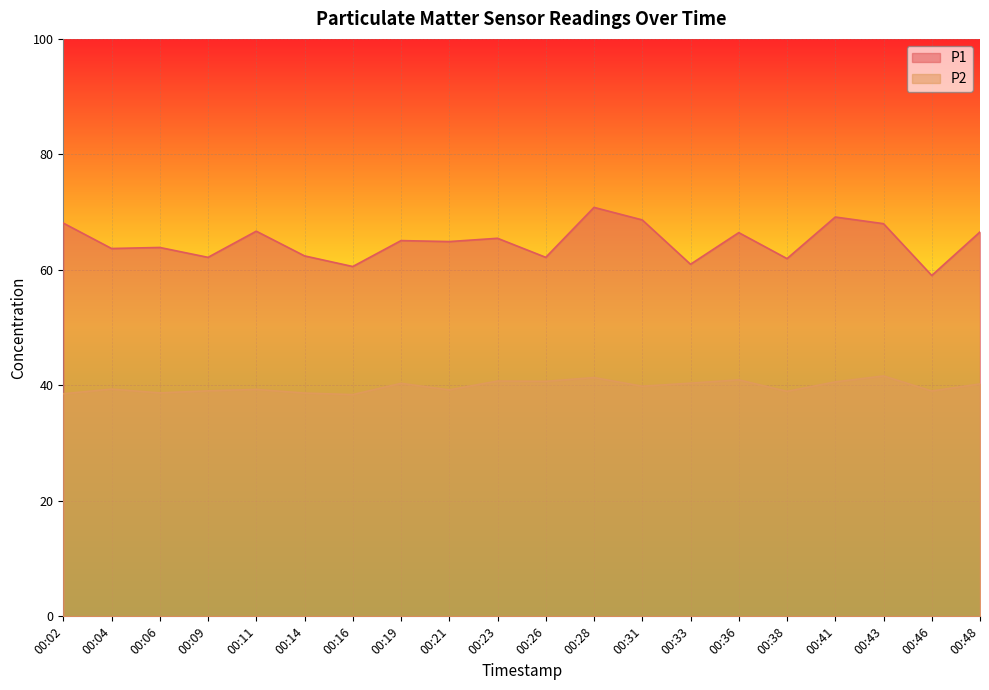

What is the total value across all series at 00:23?

106.2